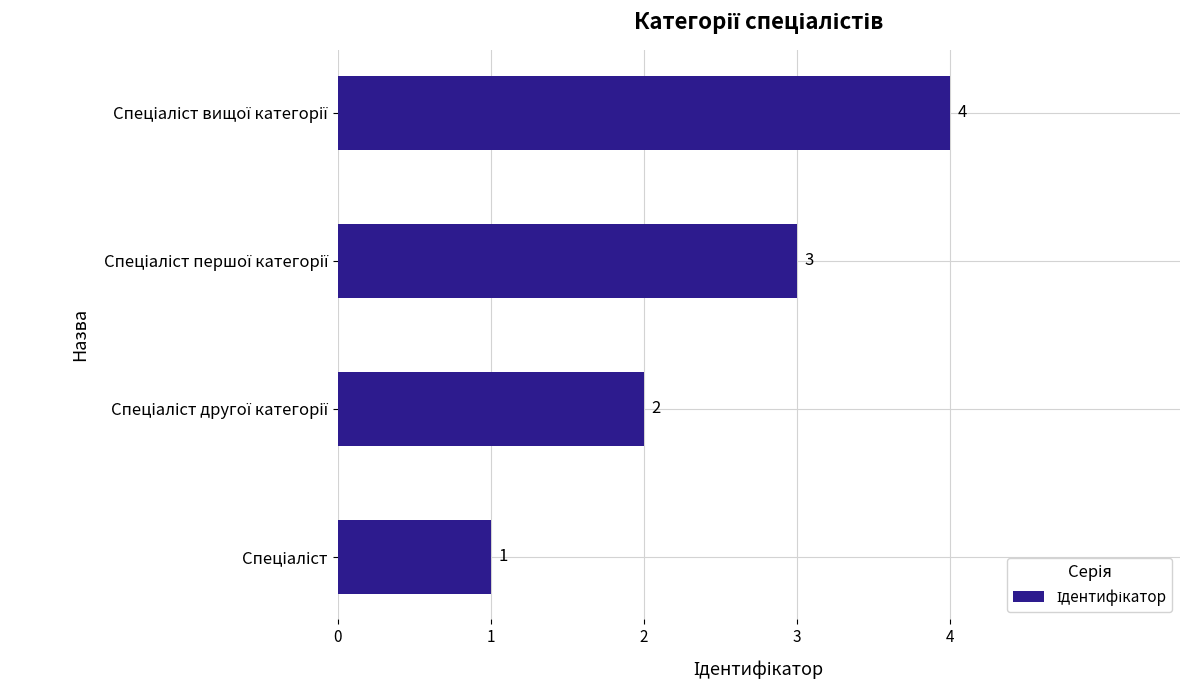

What is the smallest value displayed?

1